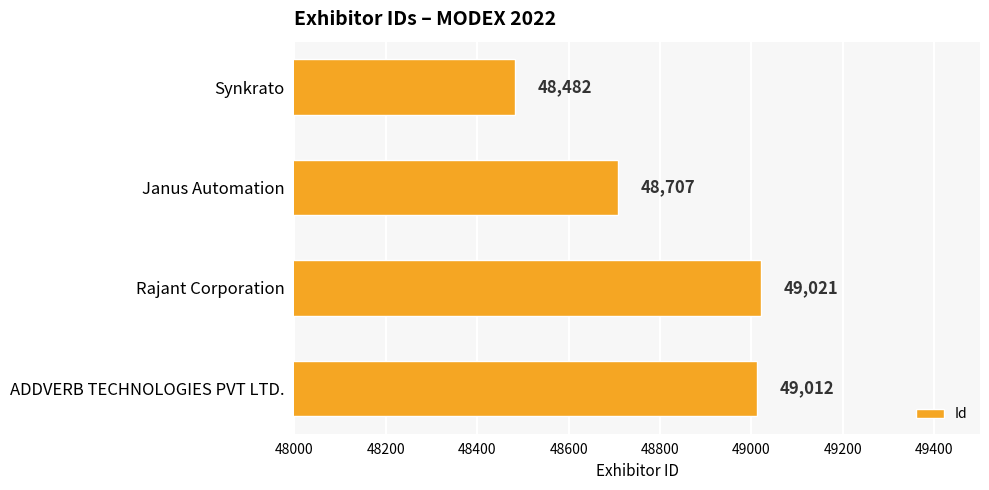

What position from the bottom is Synkrato?

4